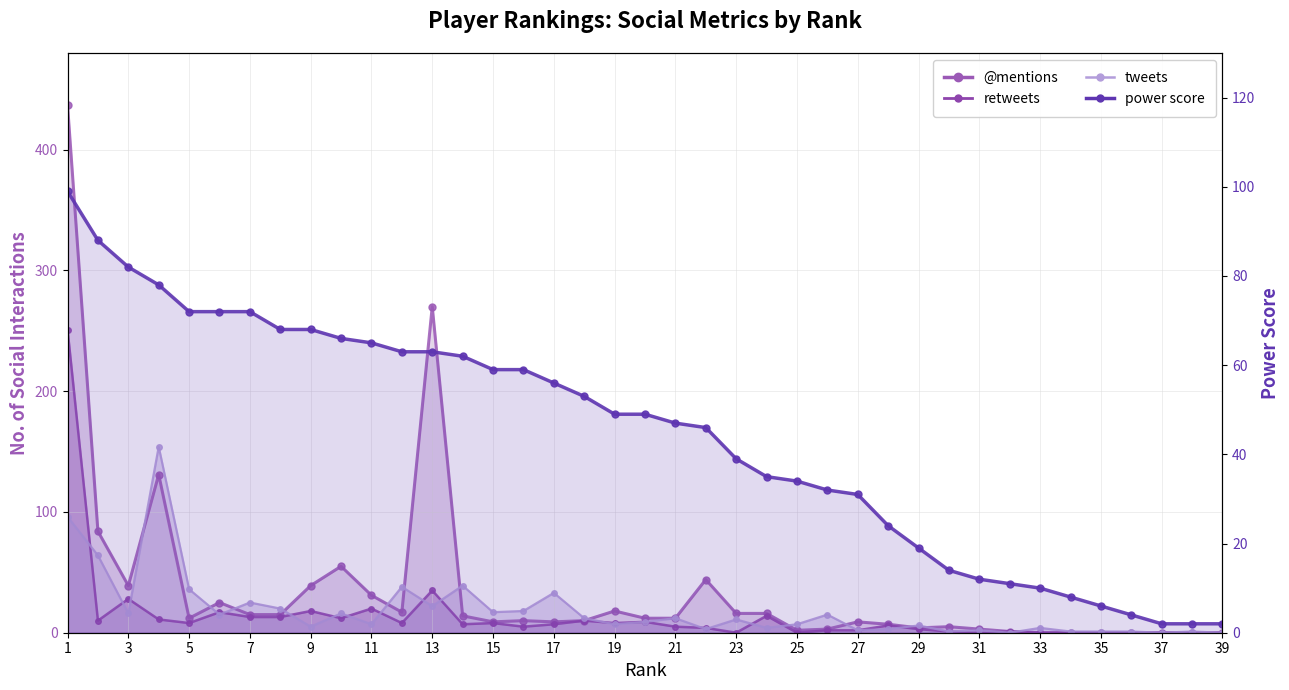

At which label does @mentions line first exceed 12?

1